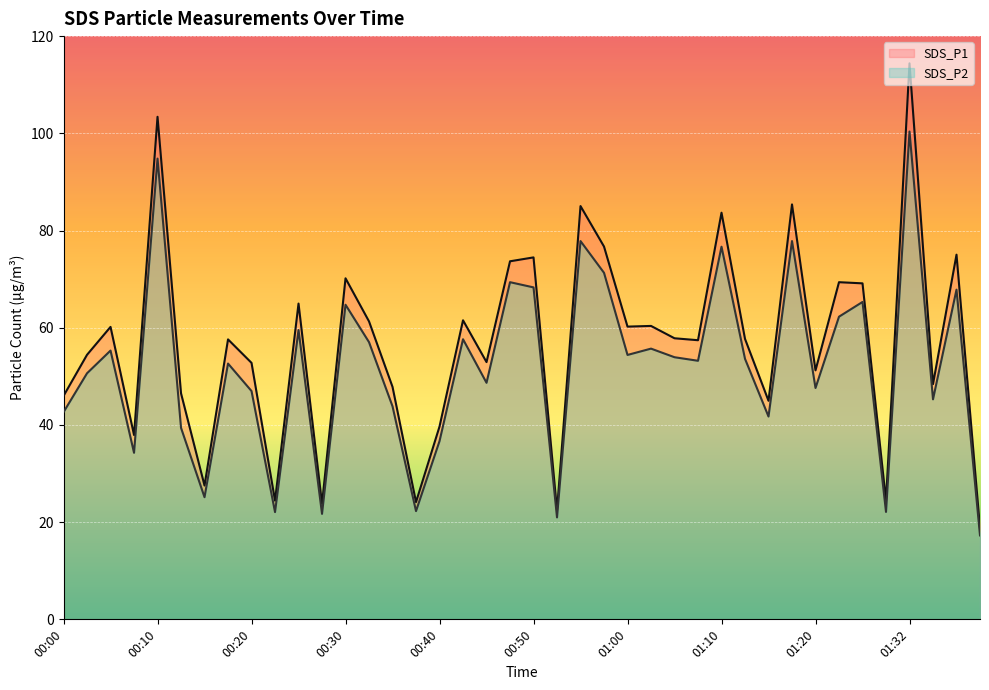

What is the difference between the highest and lowest values at 01:20?

3.6